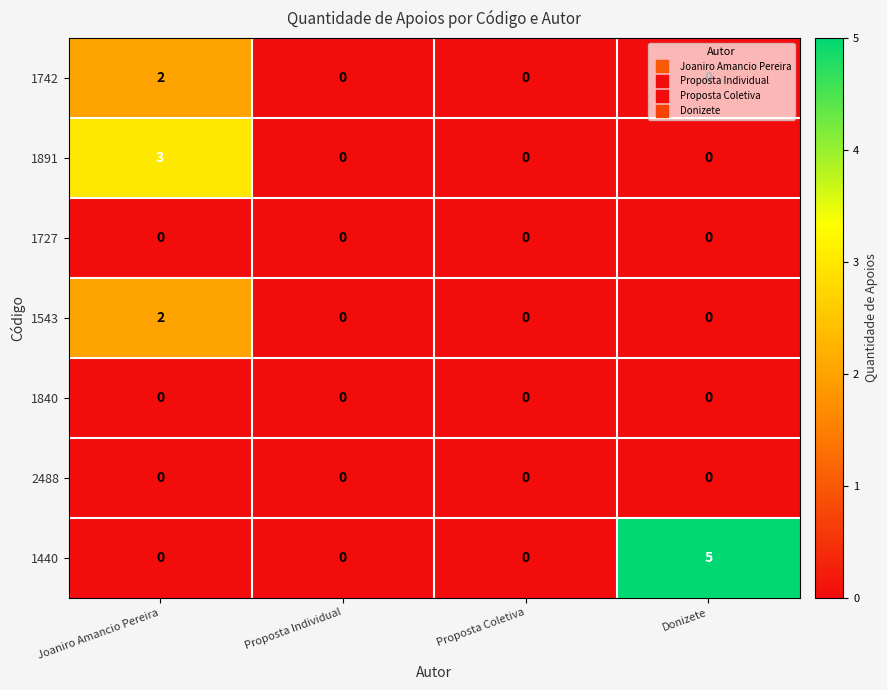

Which label corresponds to the largest value in the chart?

Donizete